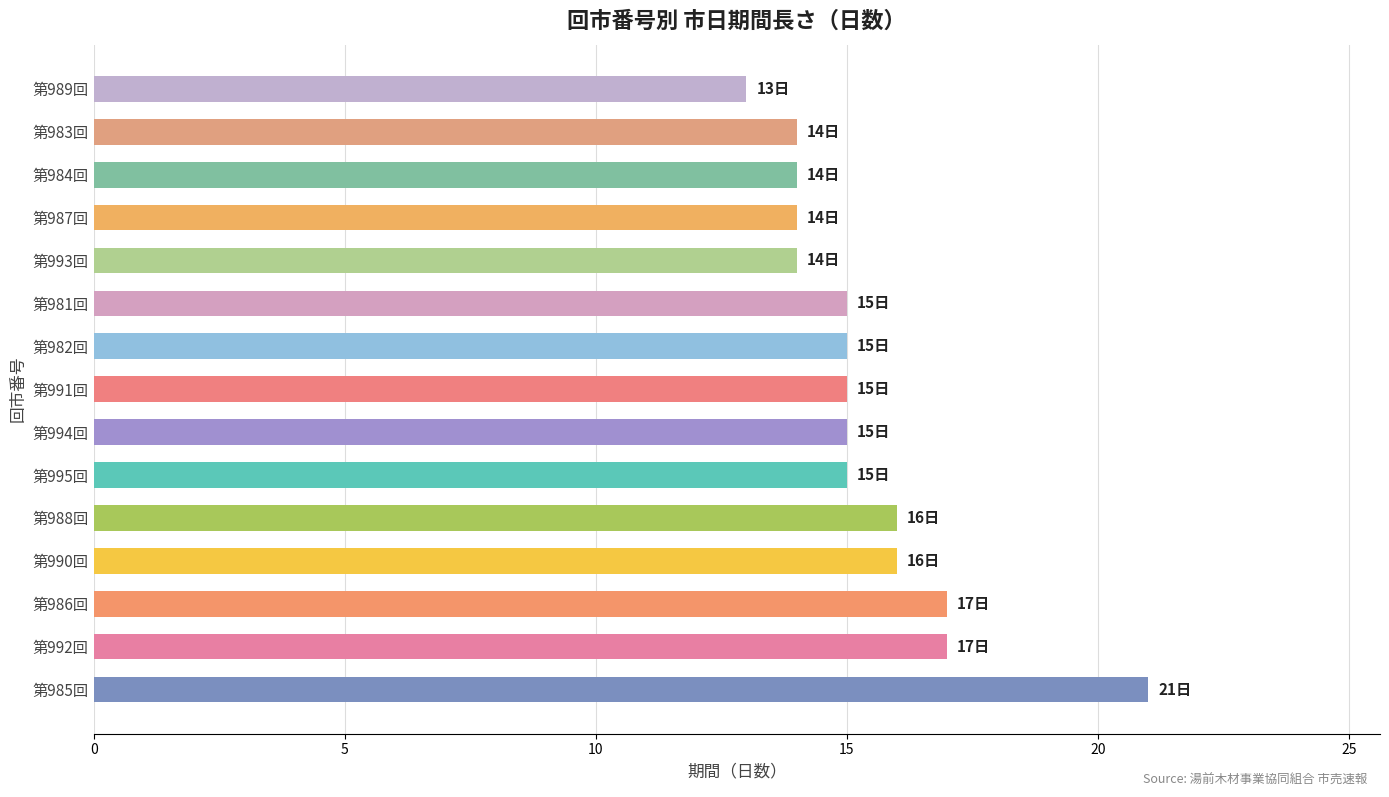

What is the greatest value displayed?

21